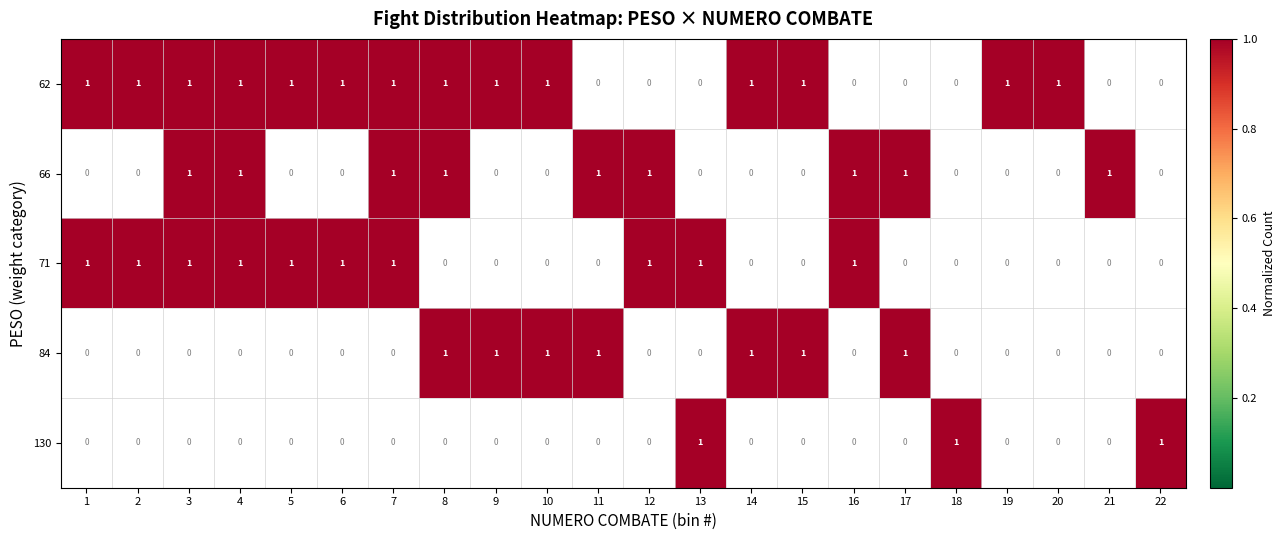

Between 5 and 20, which series saw the biggest shift?

71